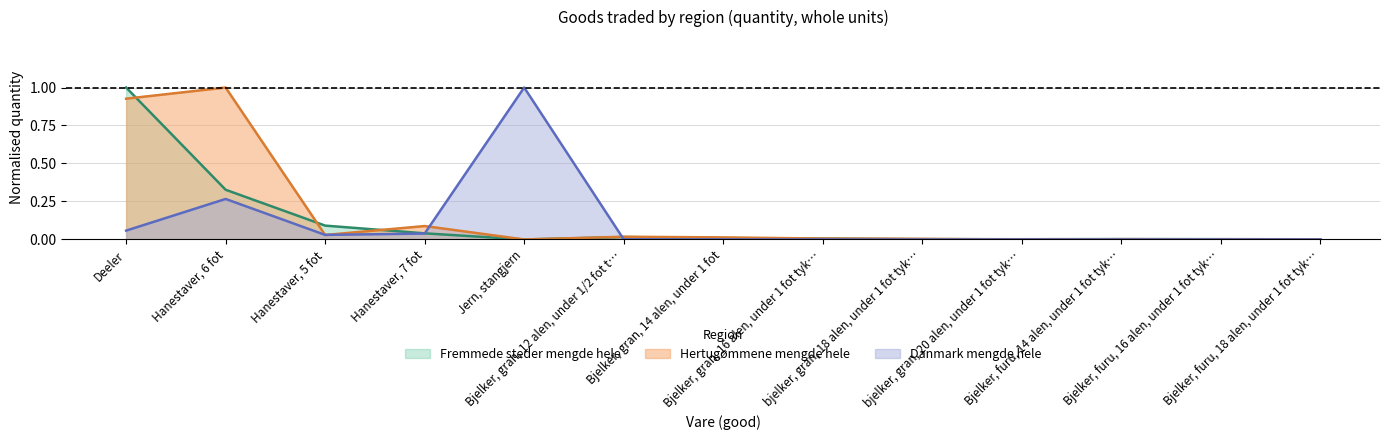

How many interior local peaks does the Danmark mengde hele series have?

3